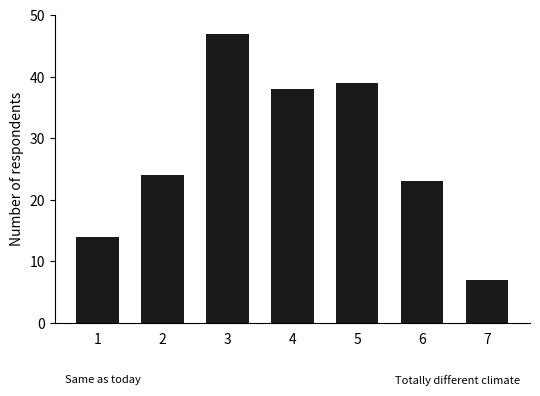

What is the difference between the second highest and second lowest values?

25